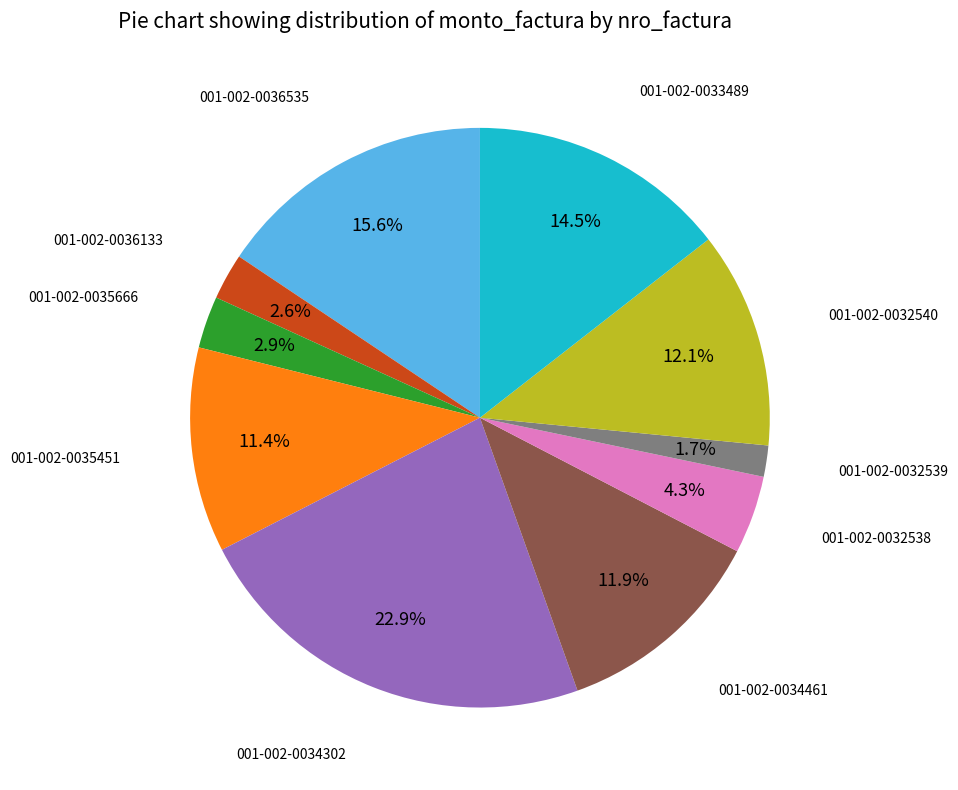

Is there any slice that represents more than half of the pie?

No